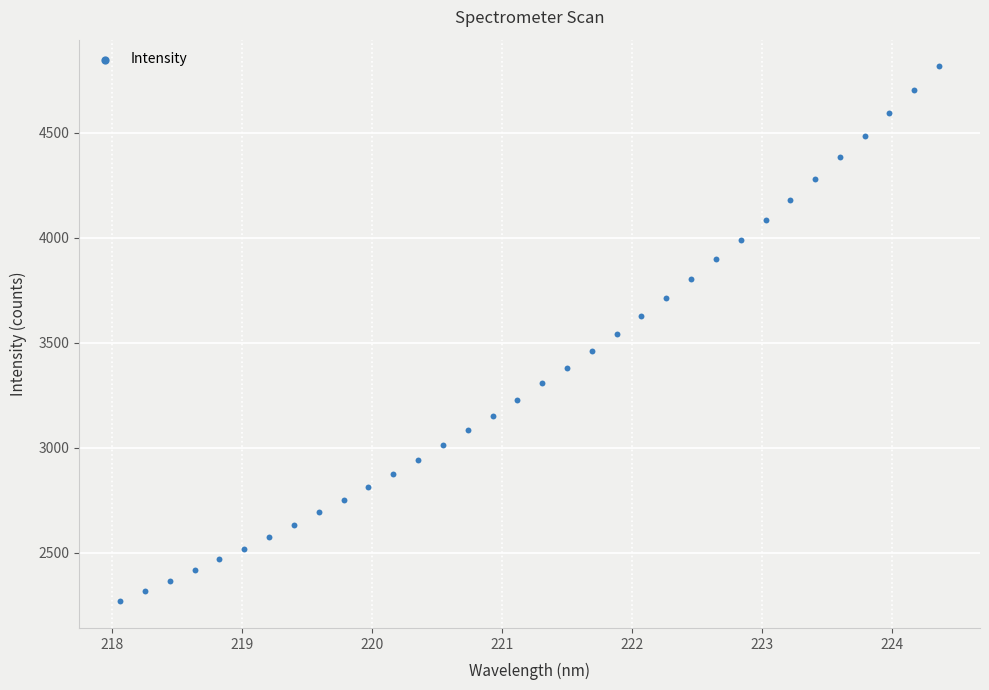

What is the range of Y values (max minus min)?

2547.8